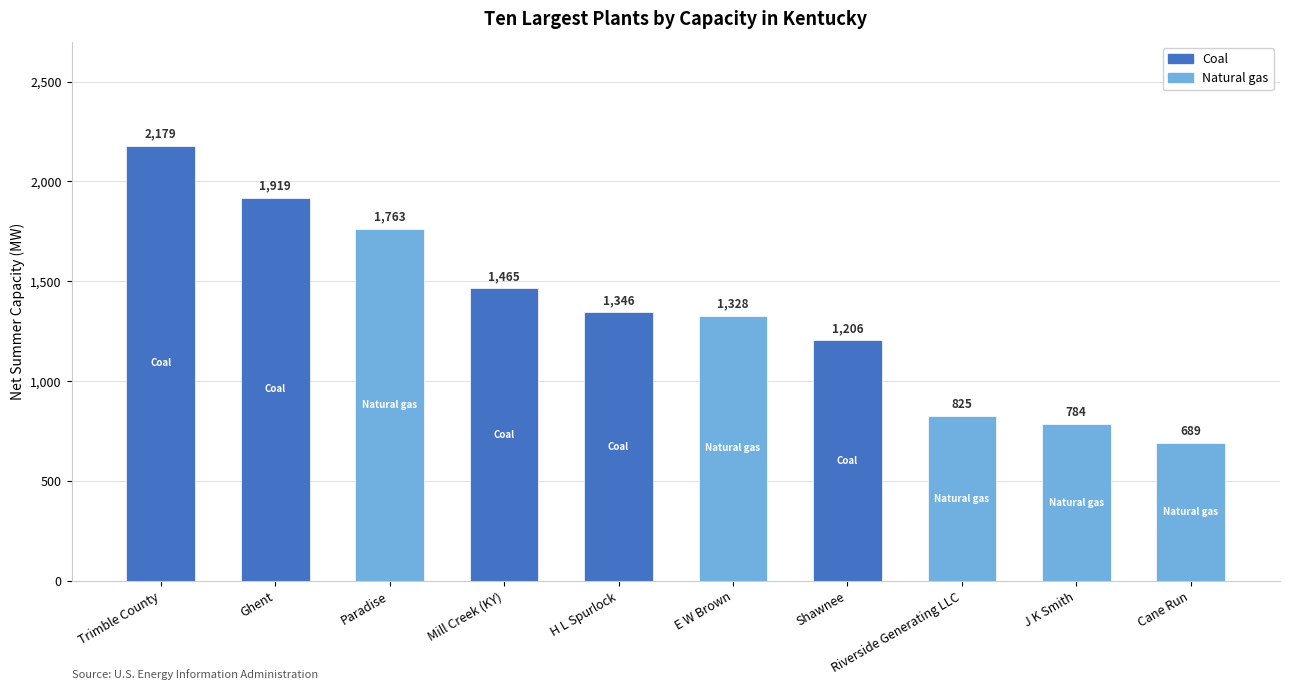

What are all the series names shown in the legend?

Coal, Natural gas